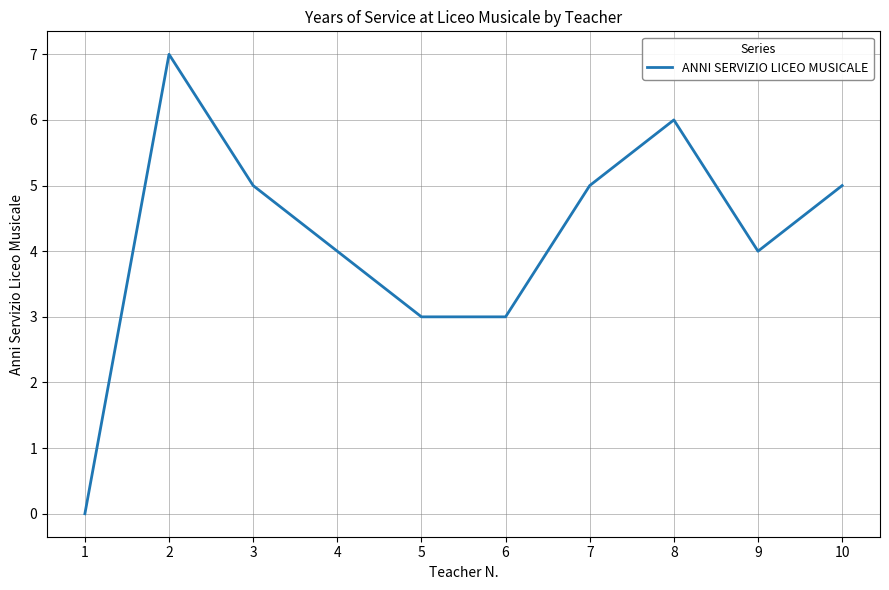

How many values are above zero?

9